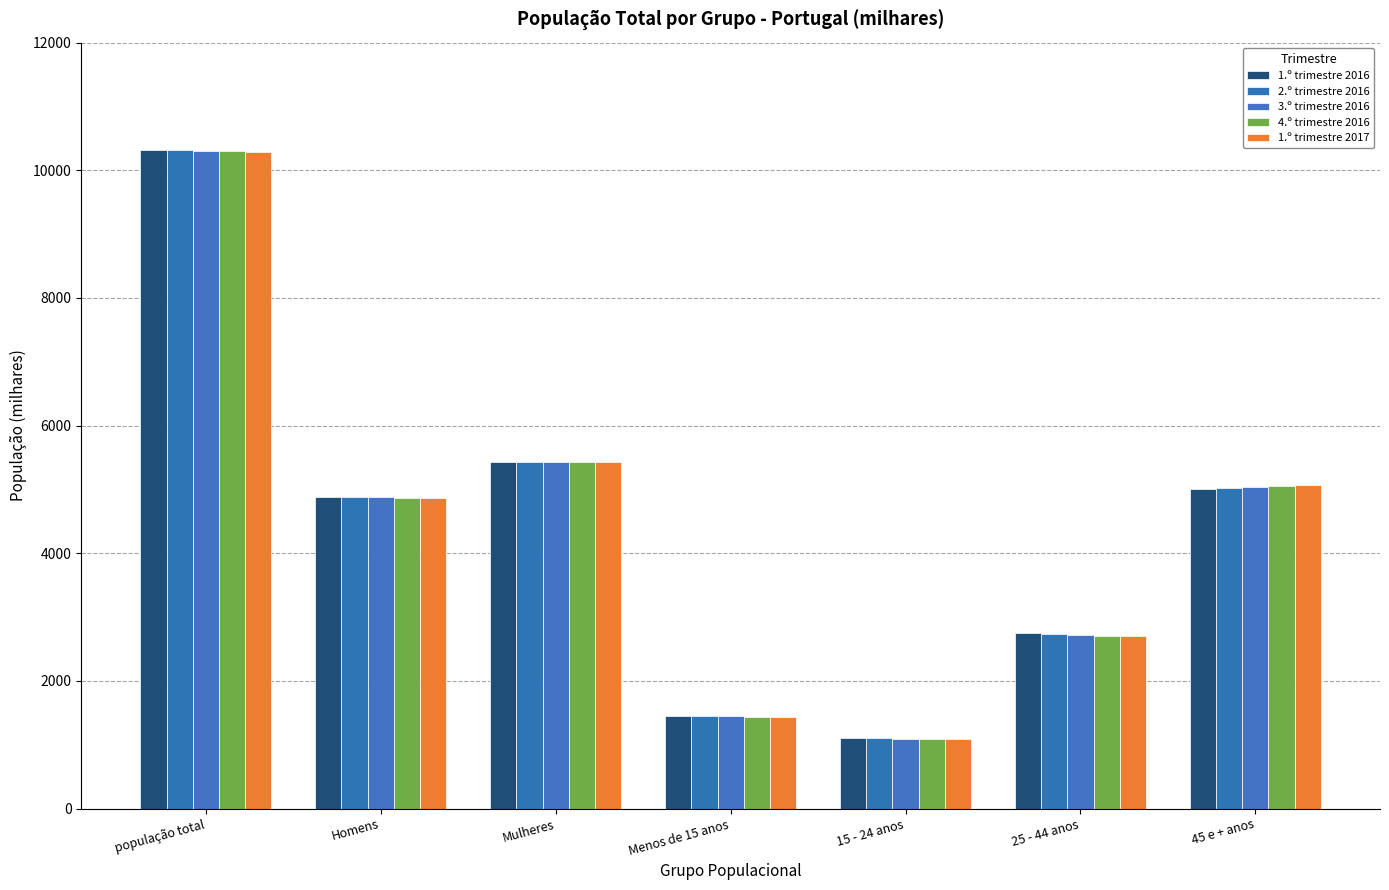

List the series in order of their peak value, lowest first.

1.º trimestre 2017, 4.º trimestre 2016, 3.º trimestre 2016, 2.º trimestre 2016, 1.º trimestre 2016